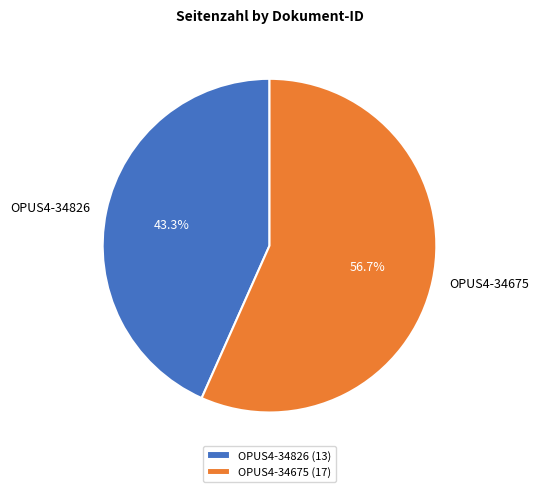

Count the number of slices in the pie.

2